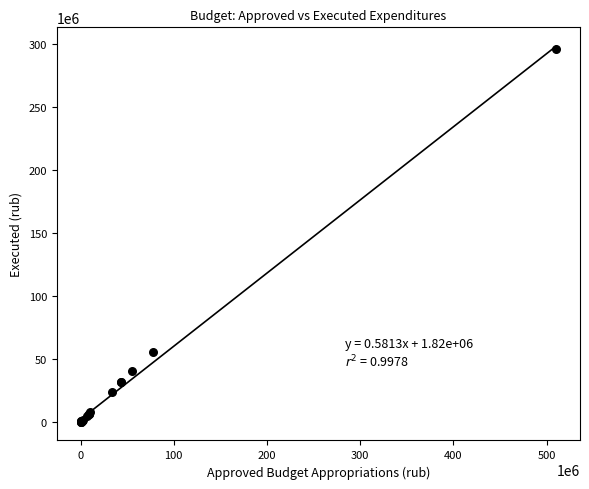

What Y value in the scatter plot is closest to 147967034?

54995621.5